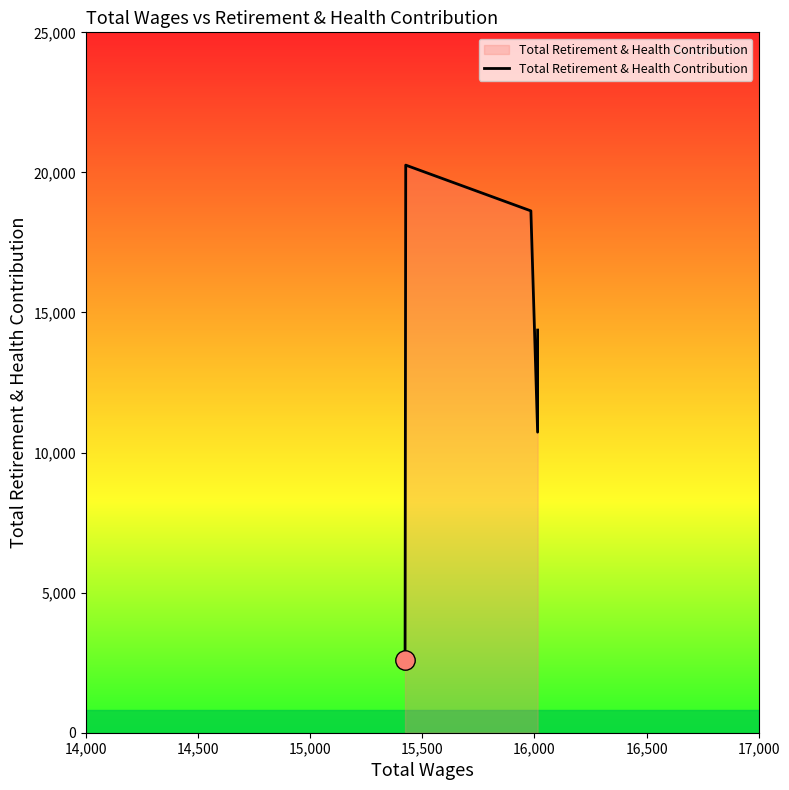

Which has a higher value, 15,500 or 15,000?

15,000